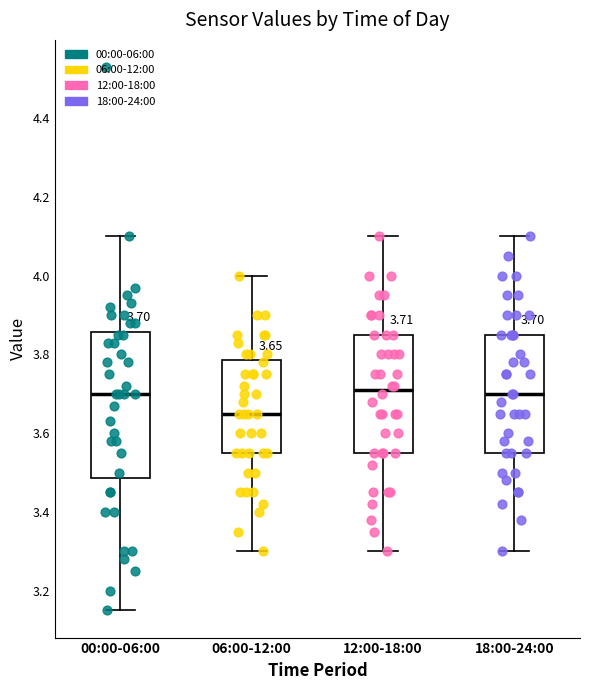

Which box's median line is the lowest?

06:00-12:00